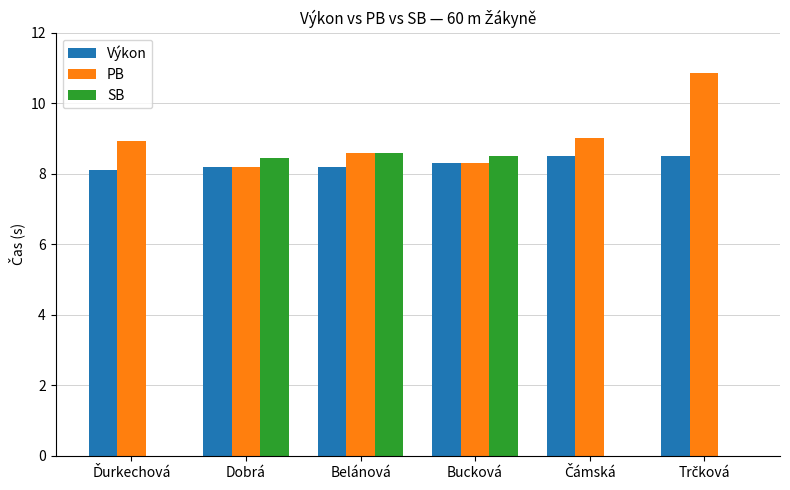

True or false: SB has a value of 8.6 at Belánová.

True